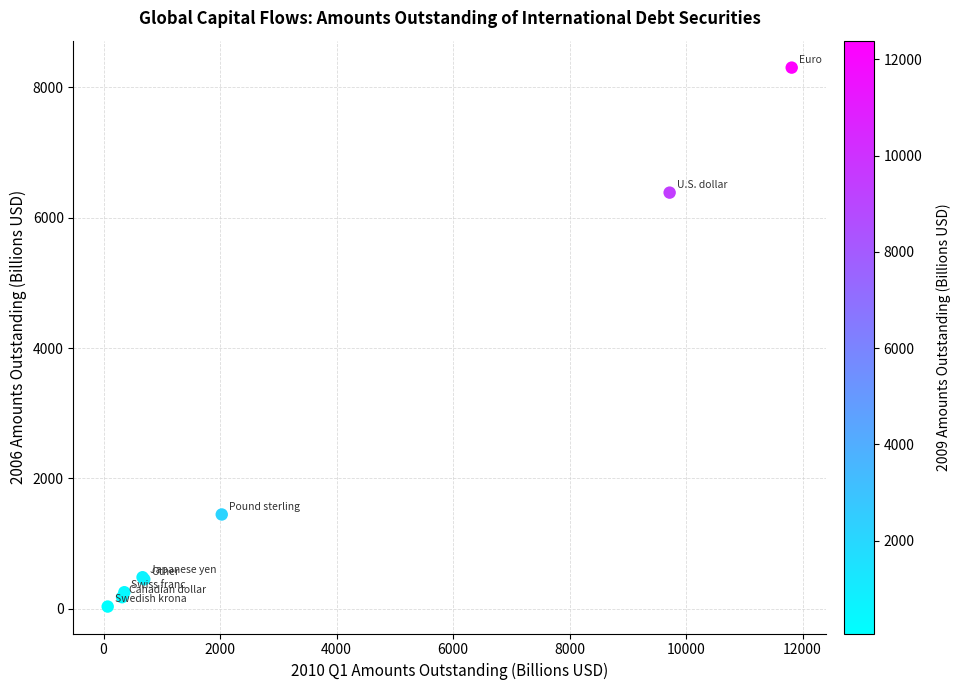

What Y value in the scatter plot is closest to 4169?

6386.0